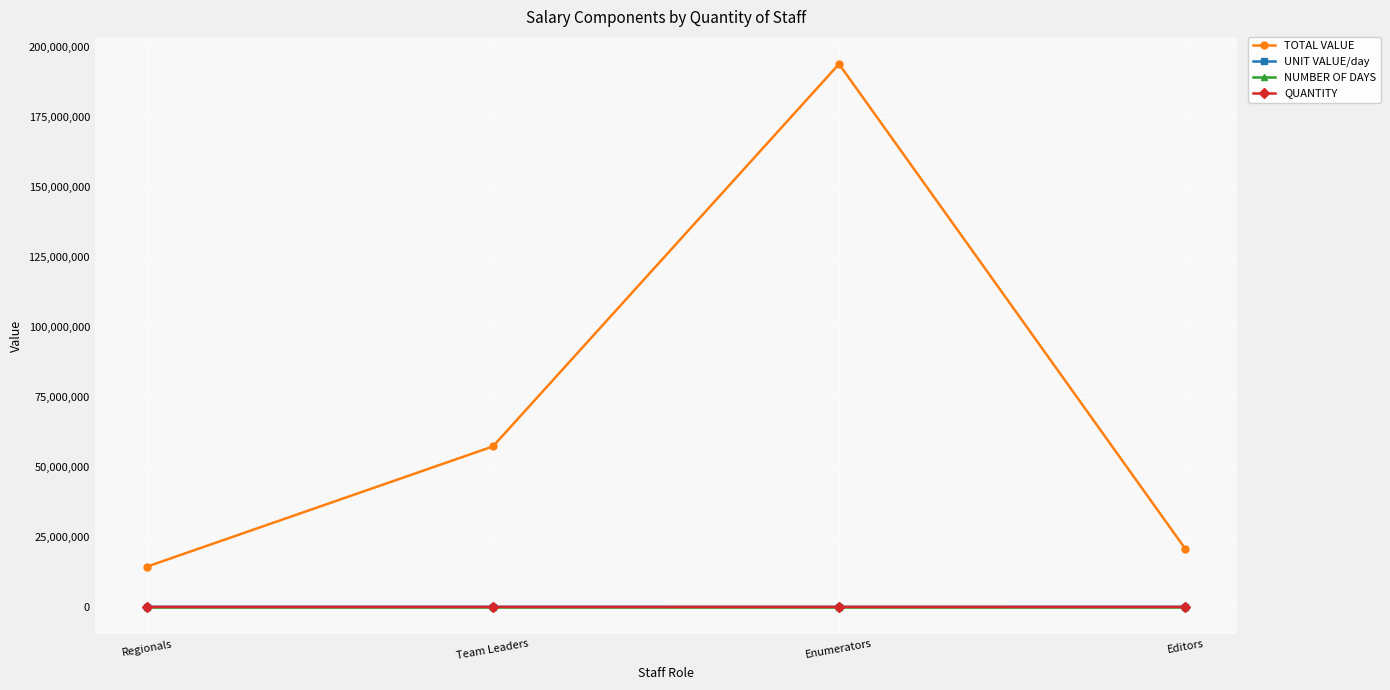

Which category has the lowest value in the TOTAL VALUE series?

Regionals